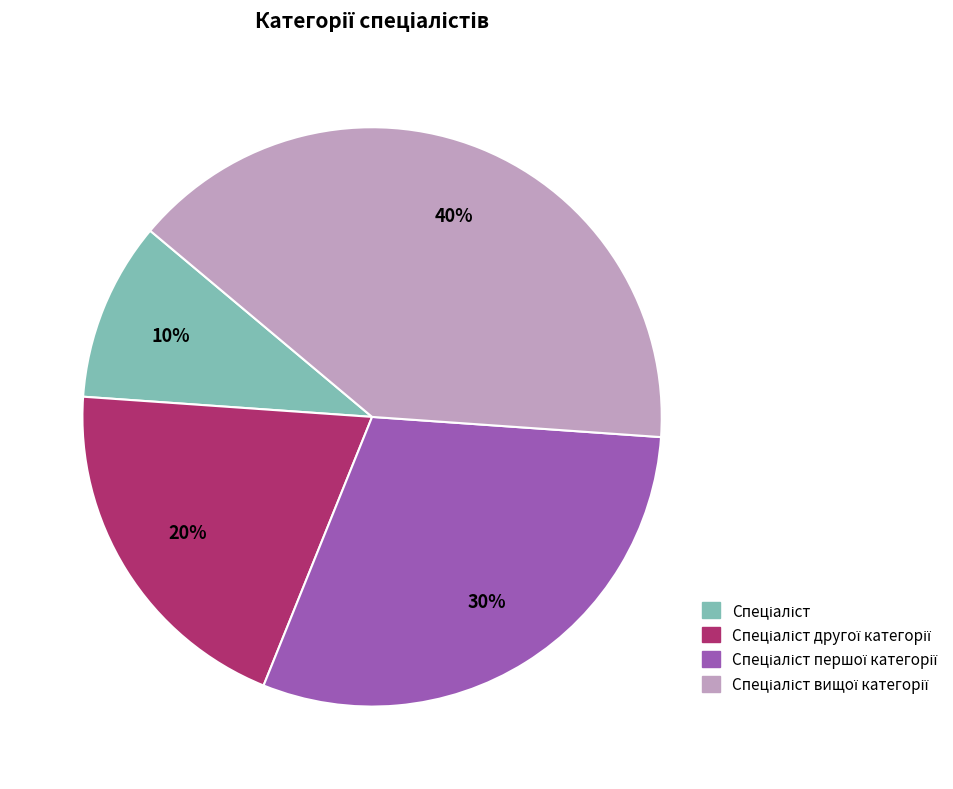

Is there any slice that represents more than half of the pie?

No